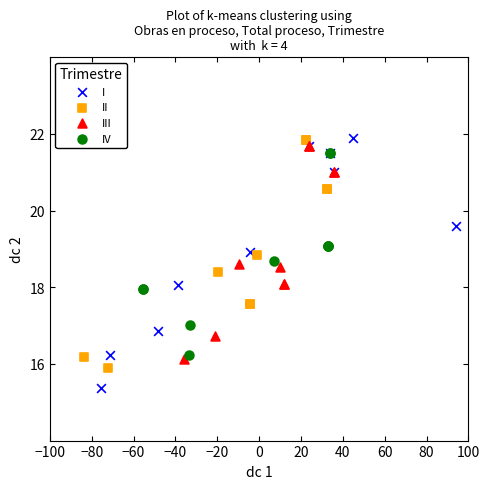

What are all the series names shown in the legend?

I, II, III, IV